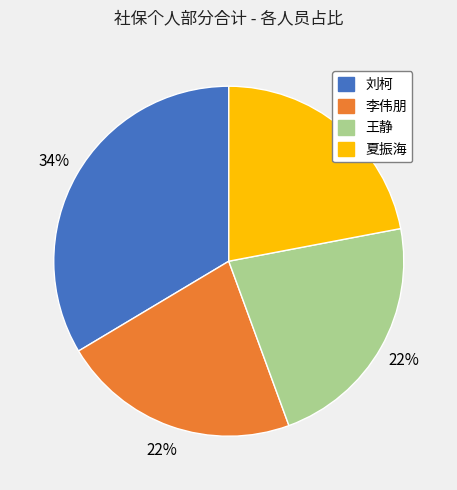

Combined, do 李伟朋 and 刘柯 account for over 50%?

Yes